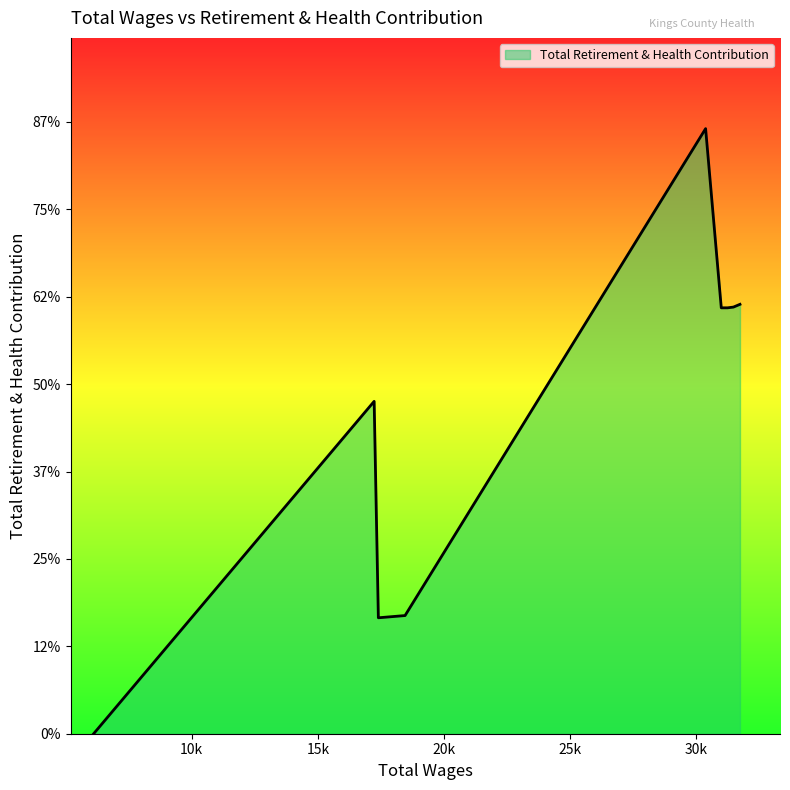

Is this an area chart (filled region under the line)?

Yes